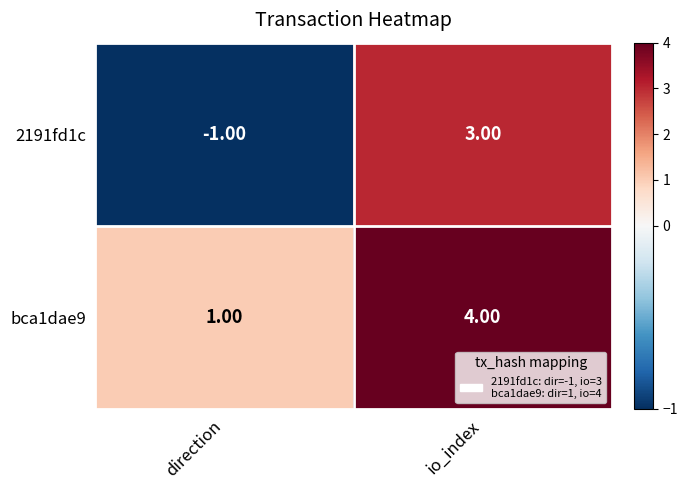

What is the difference between the maximum and minimum values in the 2191fd1c series?

4